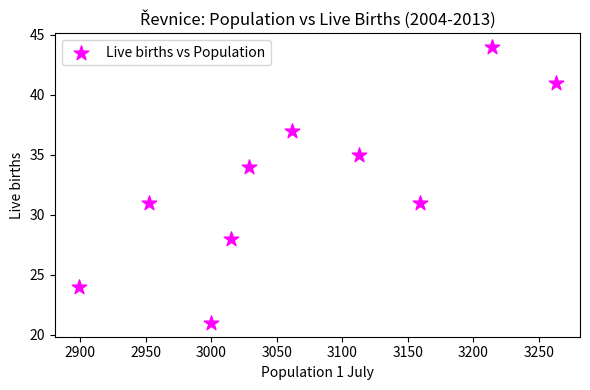

What is the average Y value?

33